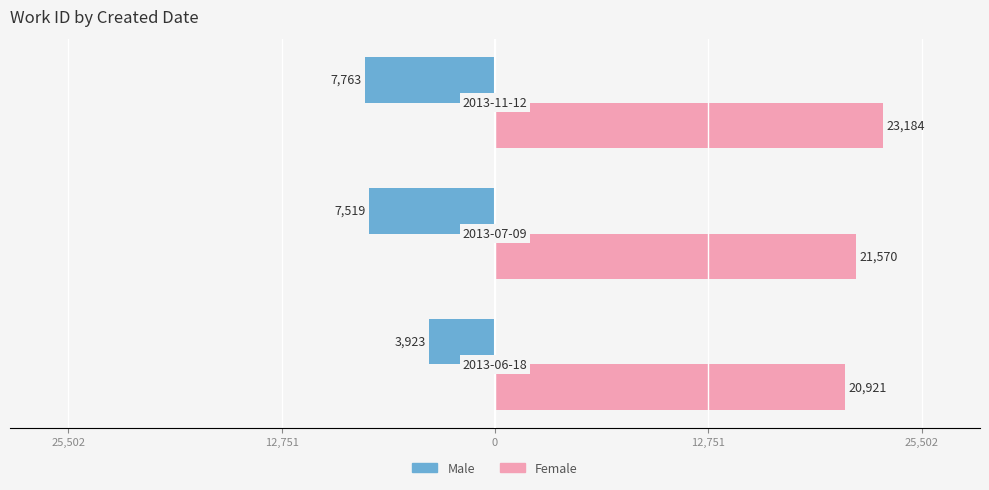

What are all the series names shown in the legend?

Male, Female